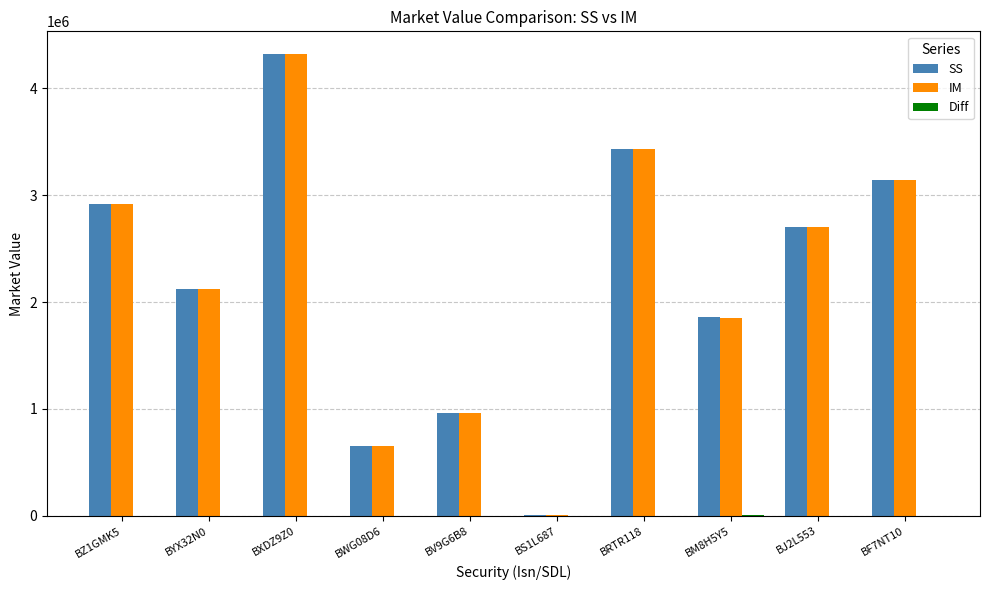

How many values in the IM series exceed 2703733?

5